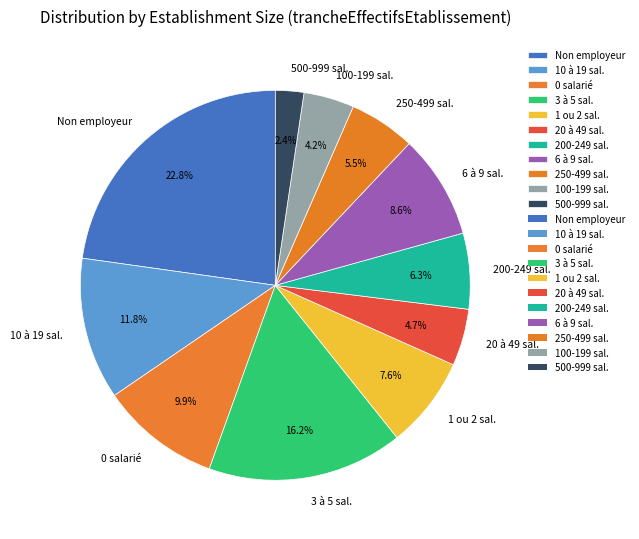

What is the total percentage of 3 à 5 sal. and Non employeur?

39.0%